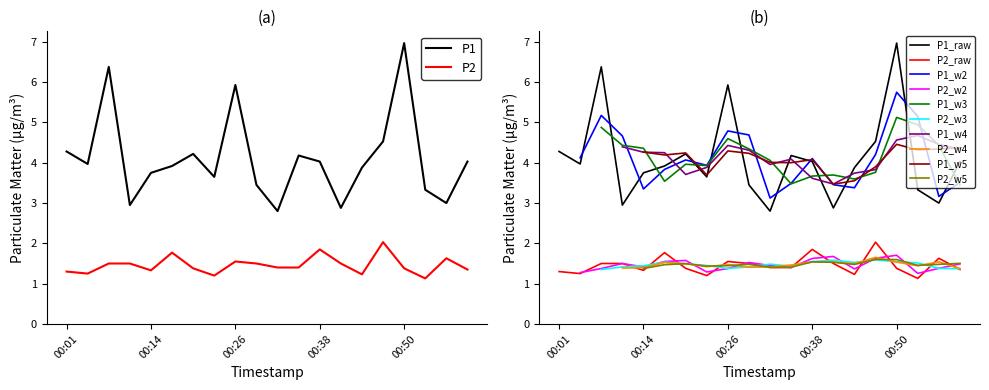

Between 00:23 and 01:00, which series saw the biggest shift?

P1